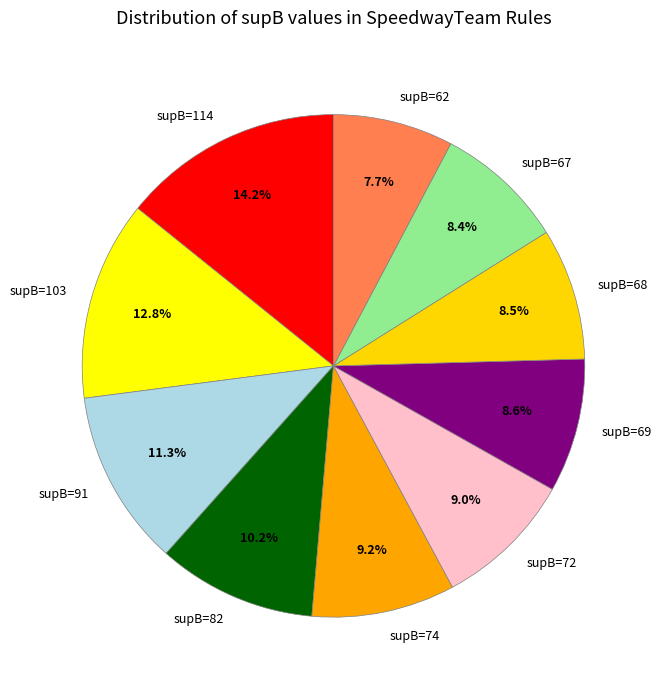

True or false: supB=68 accounts for 1% of the total.

False